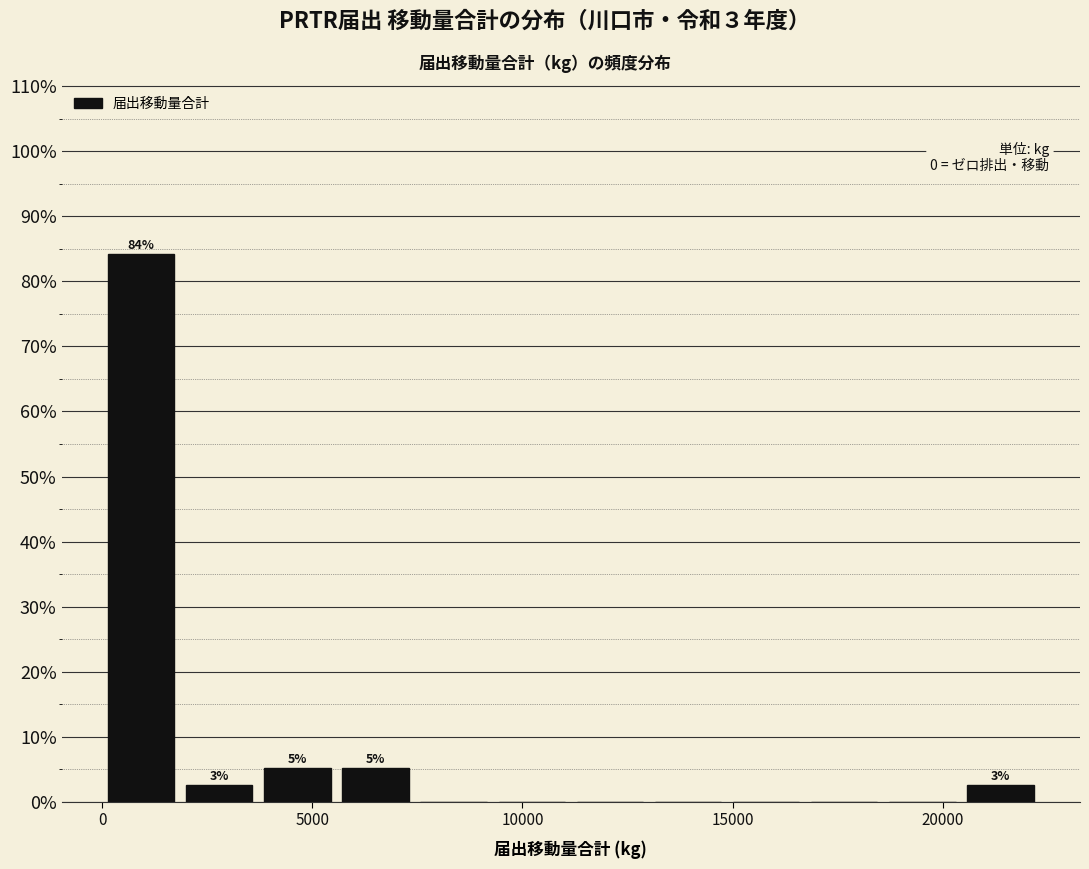

Around what value on the x-axis is the tallest bar? Give the approximate position of its centre, as read against the axis.

1000